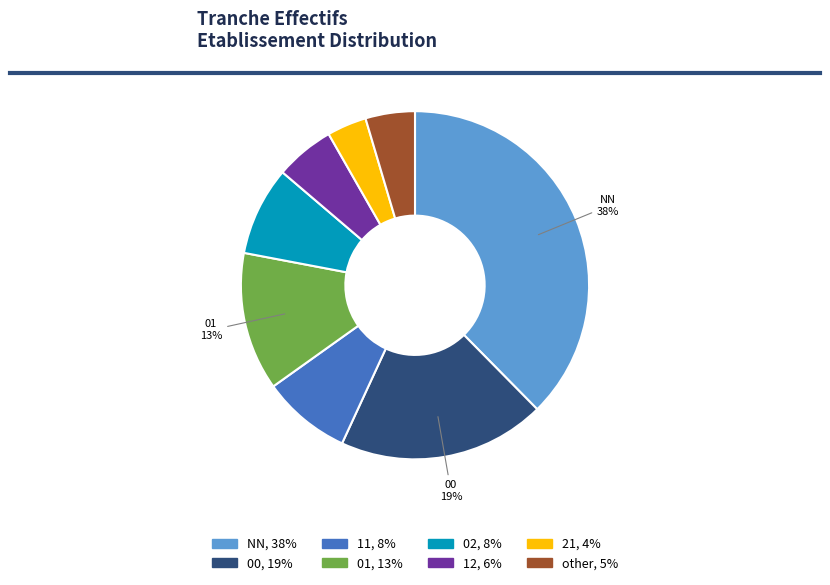

To the nearest percent, what is the average slice percentage?

12%